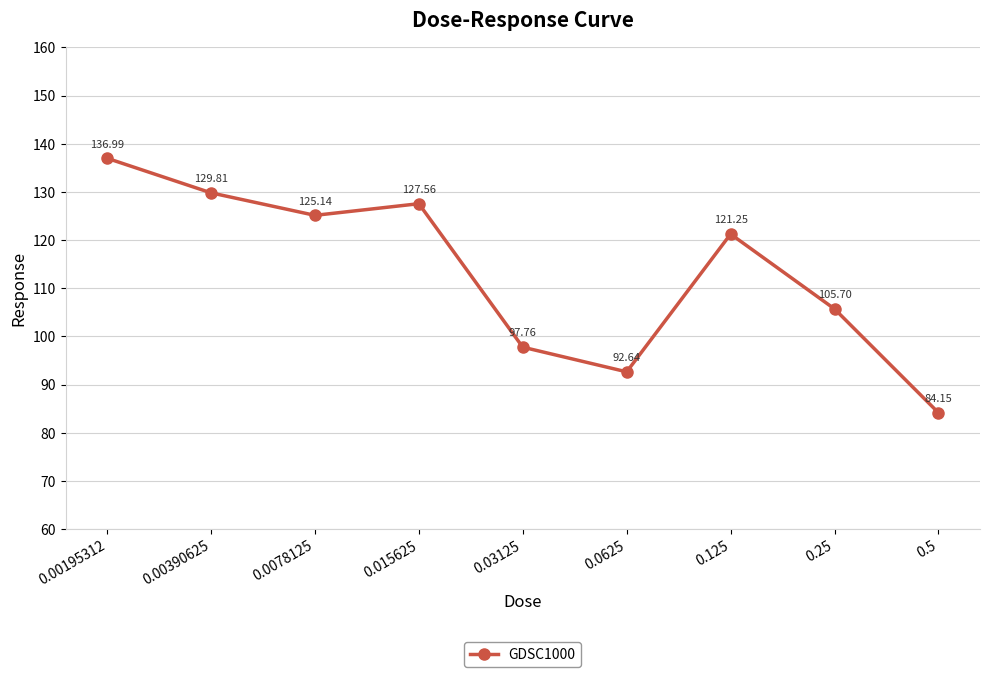

What is the approximate value at 0.00195312?

137.0